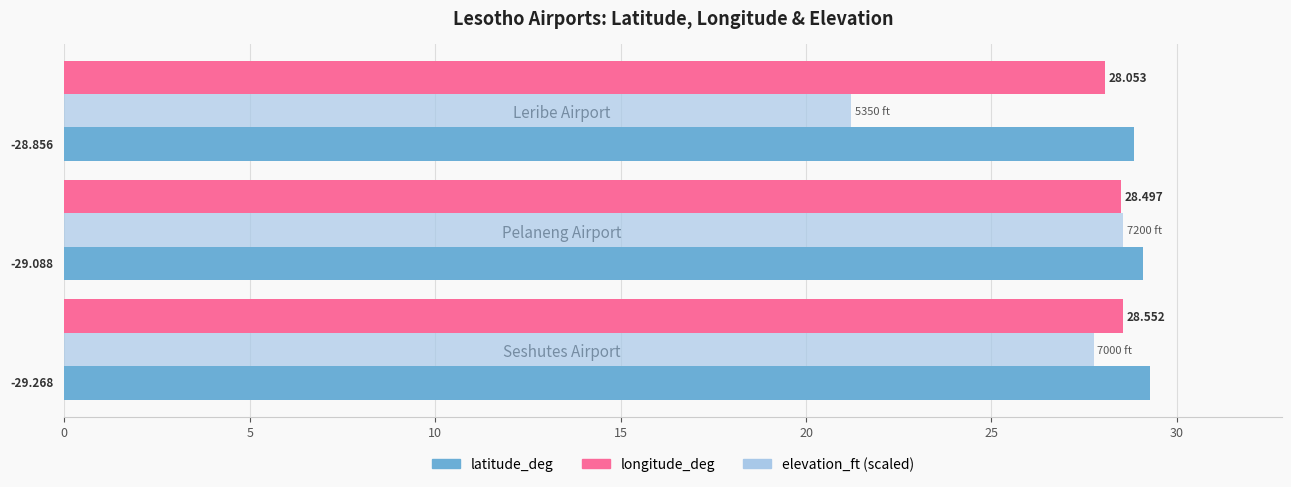

List the labels in order of latitude_deg value, largest first.

Seshutes Airport, Pelaneng Airport, Leribe Airport